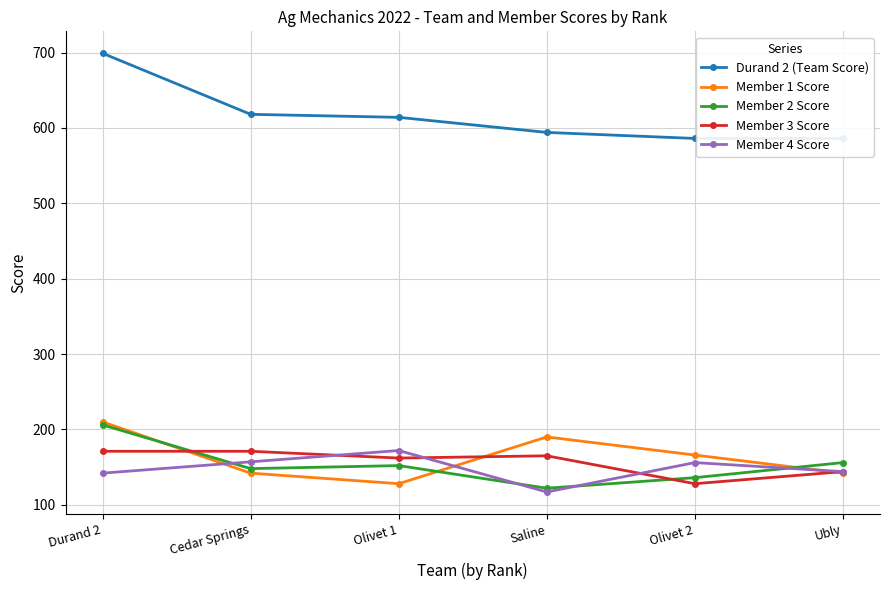

How many data points in Member 1 Score are less than 166?

3